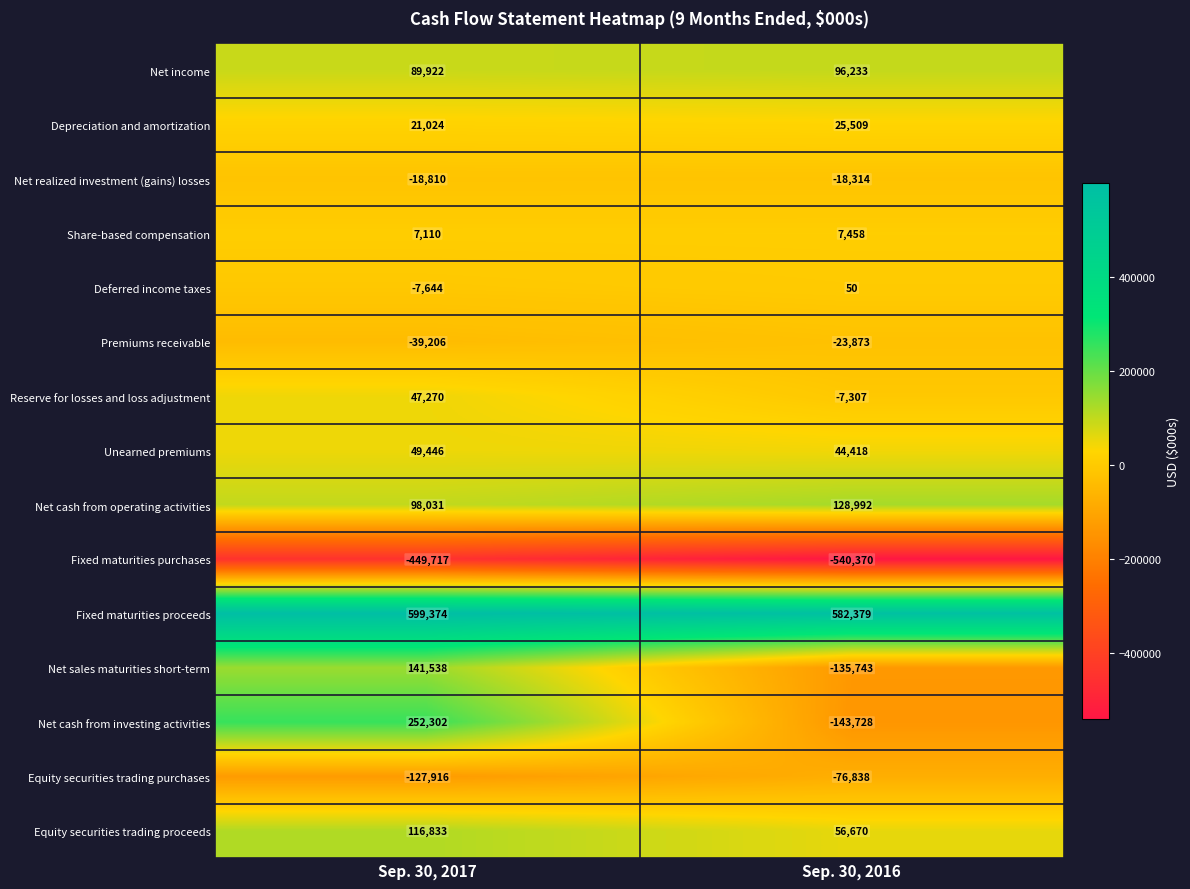

What is the sum of all Reserve for losses and loss adjustment values?

39963